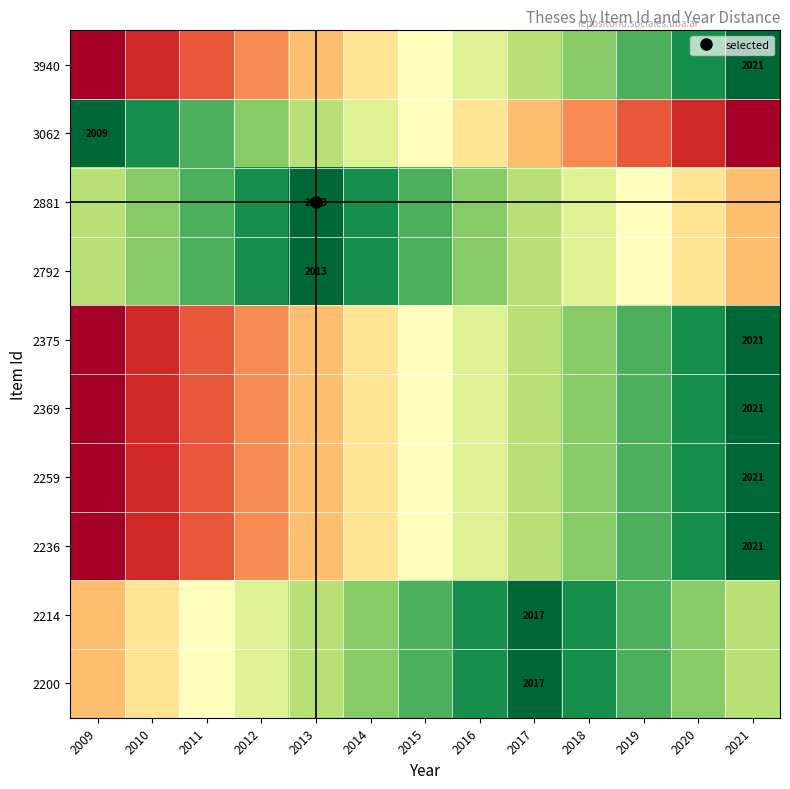

How many values in the 2214 series exceed 3?

6